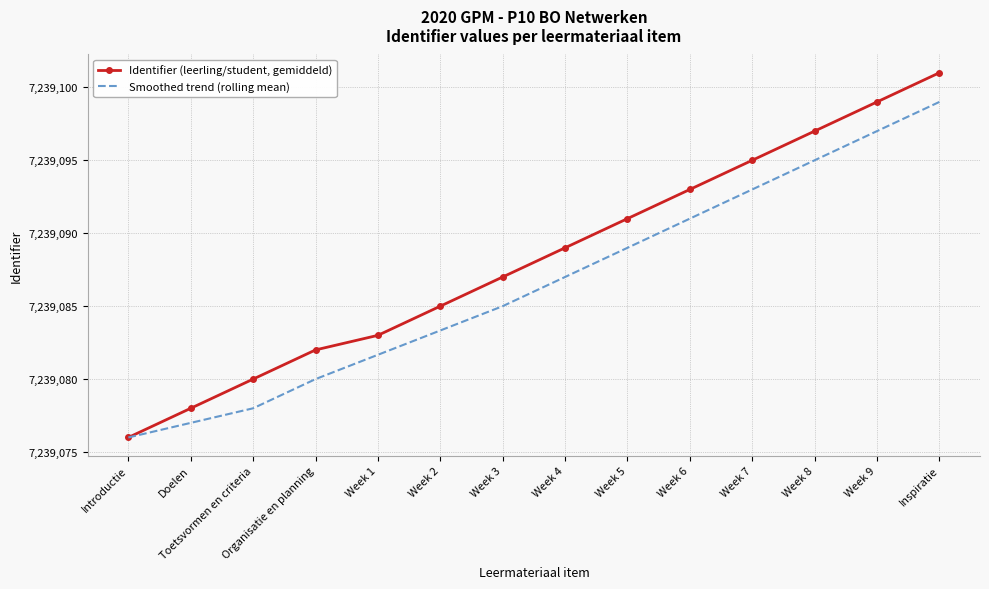

What is the difference between the Smoothed trend (rolling mean) values at Inspiratie and Week 8?

4.0